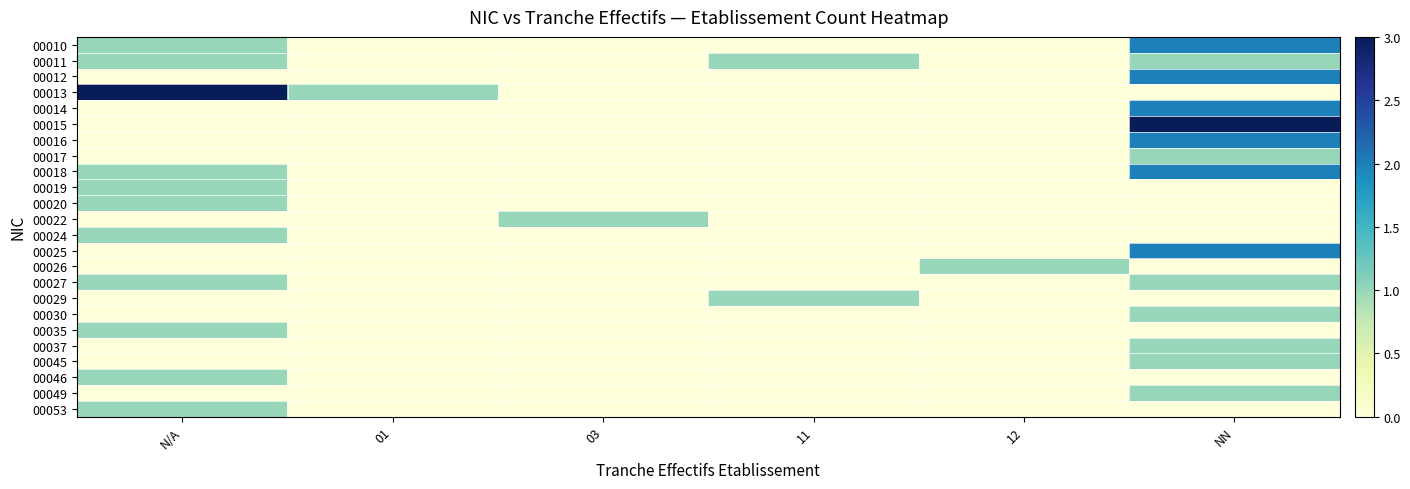

At which category is the sum across all series the highest?

NN